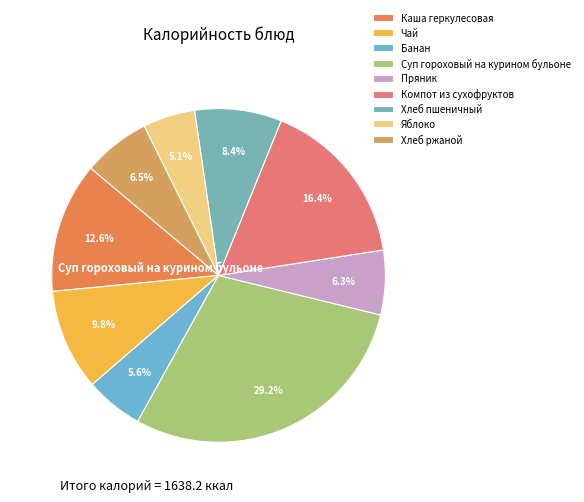

Is there any slice that represents more than half of the pie?

No